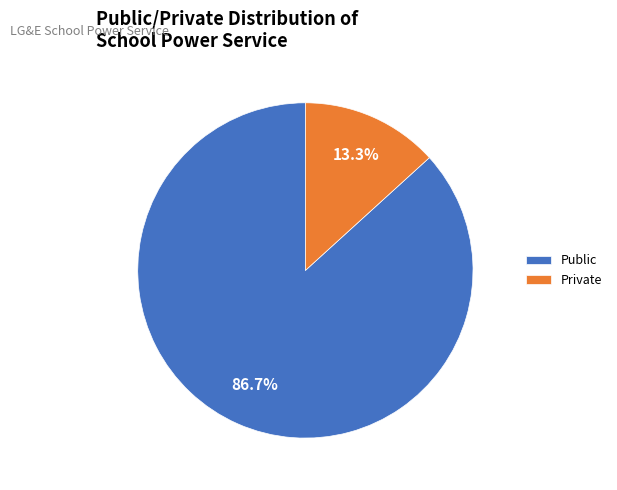

How much of the chart is everything except Public?

13.3%